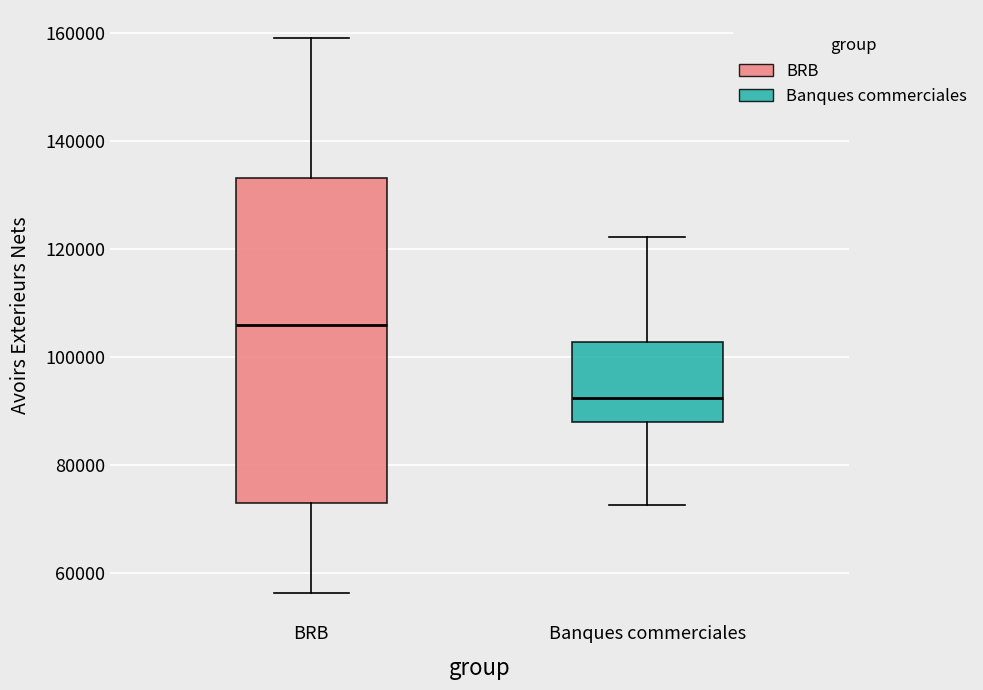

Where does the upper whisker of the box for Banques commerciales end on the y-axis? The values are not printed on the chart, so give them approximately, as read against the axis.

122000